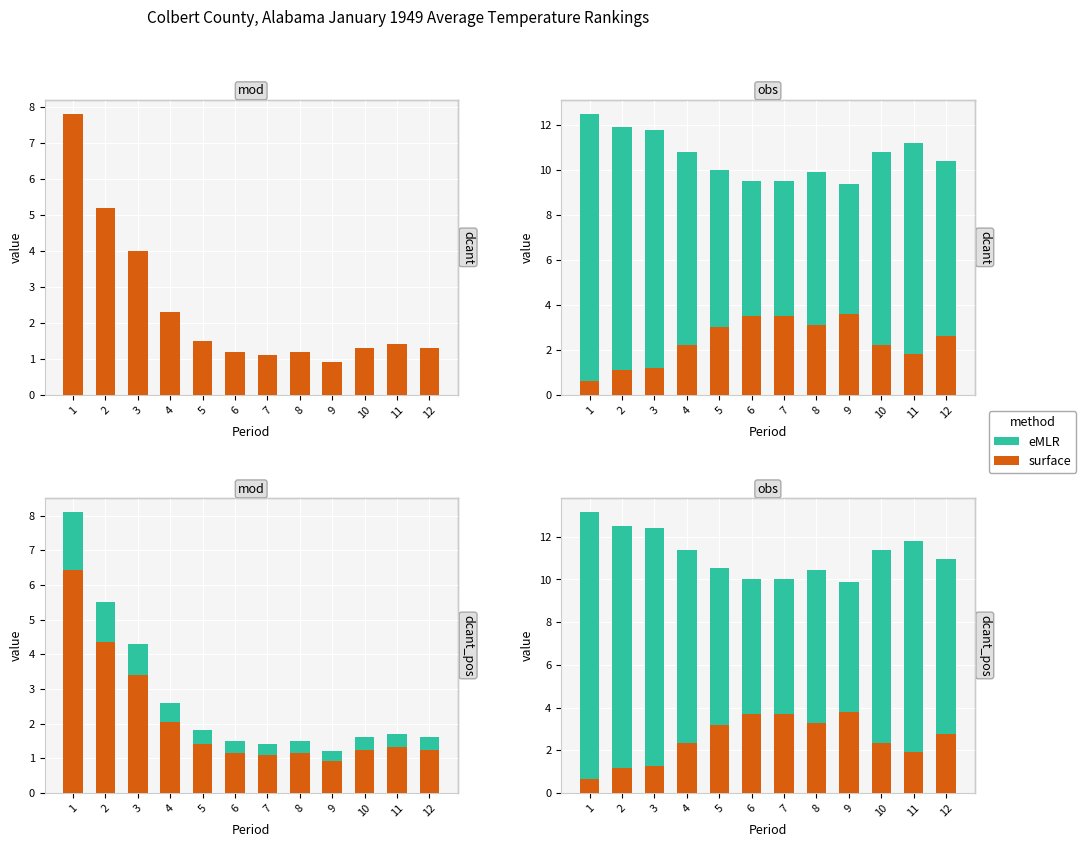

What is the sum of all surface values?

29.9